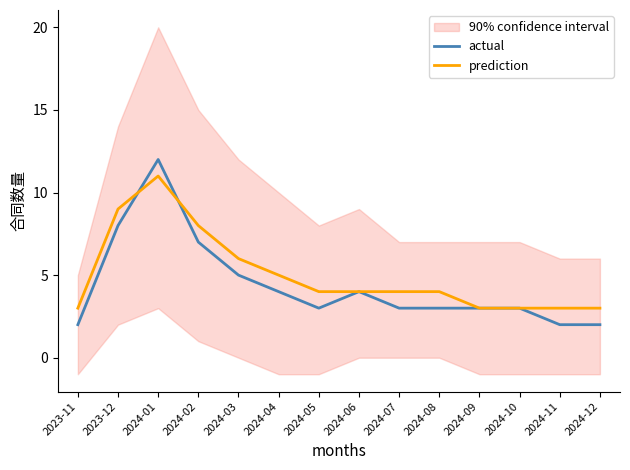

Rank the categories by prediction value from highest to lowest.

2024-01, 2023-12, 2024-02, 2024-03, 2024-04, 2024-05, 2024-06, 2024-07, 2024-08, 2023-11, 2024-09, 2024-10, 2024-11, 2024-12